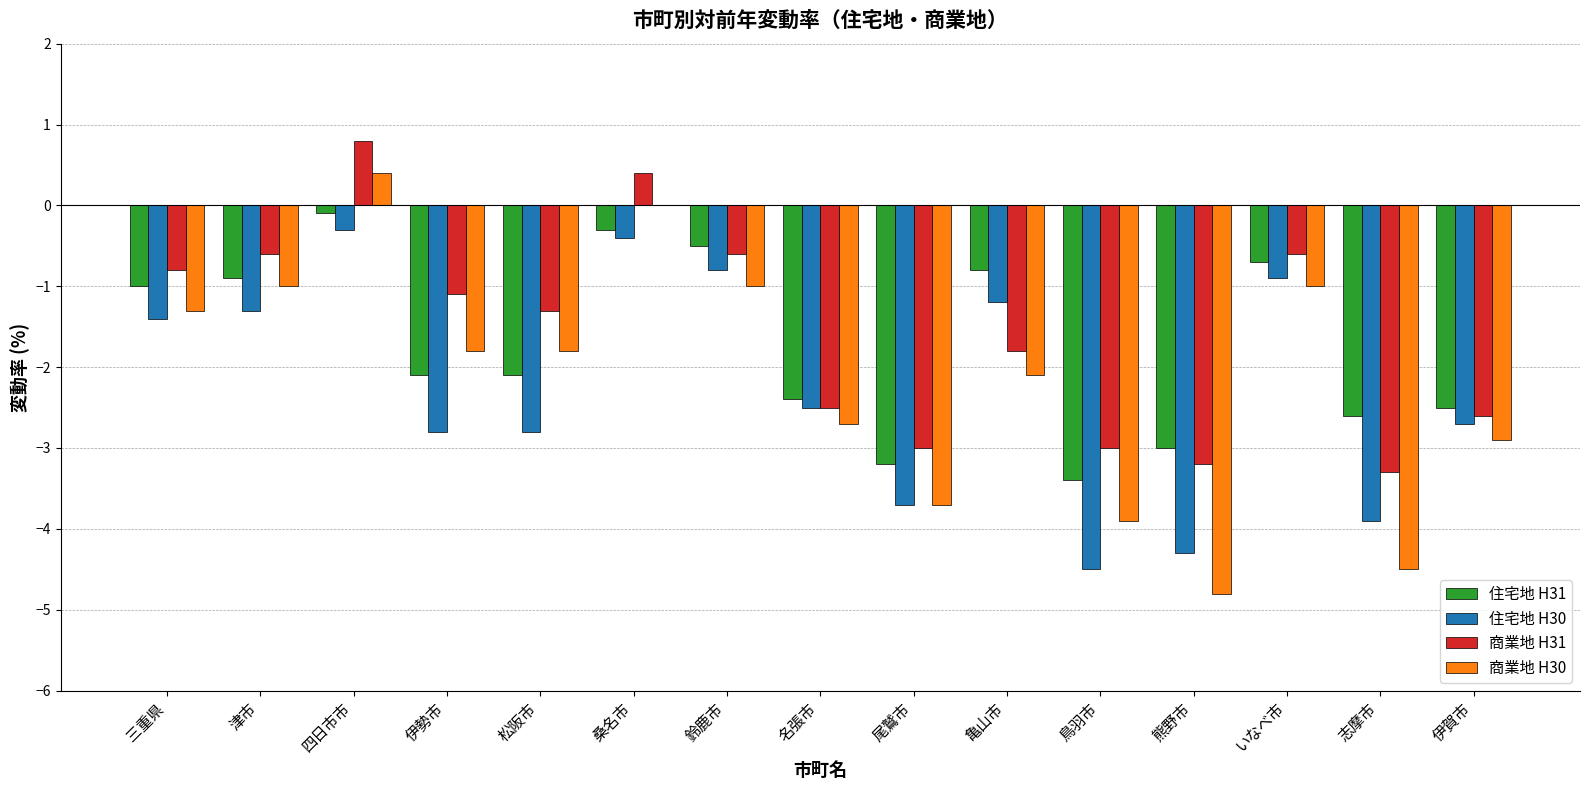

Where does the 住宅地 H30 series first go above -2?

三重県